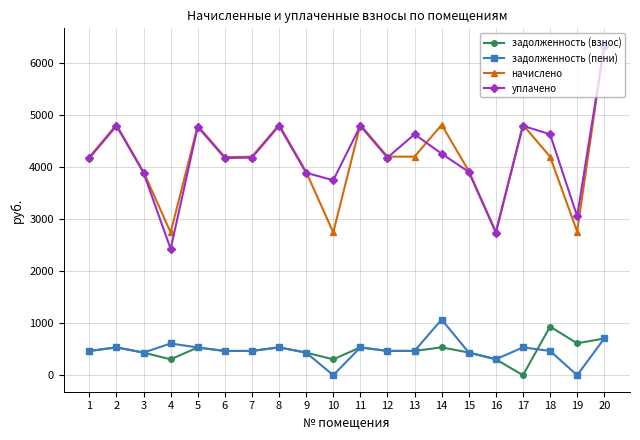

What is the approximate value of начислено at 20?

6351.4